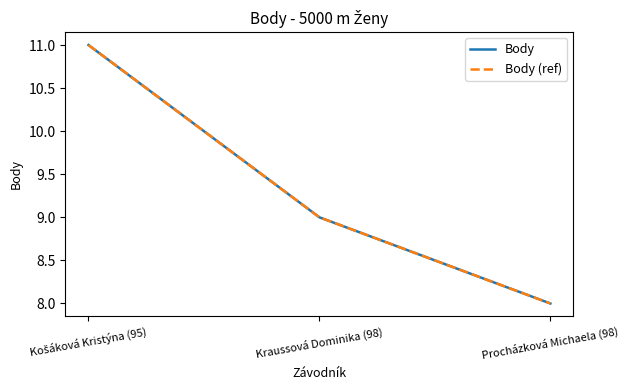

Reading left to right, transcribe all the data shown in this chart.

Body: Košáková Kristýna (95)=11	Kraussová Dominika (98)=9	Procházková Michaela (98)=8
Body (ref): Košáková Kristýna (95)=11	Kraussová Dominika (98)=9	Procházková Michaela (98)=8